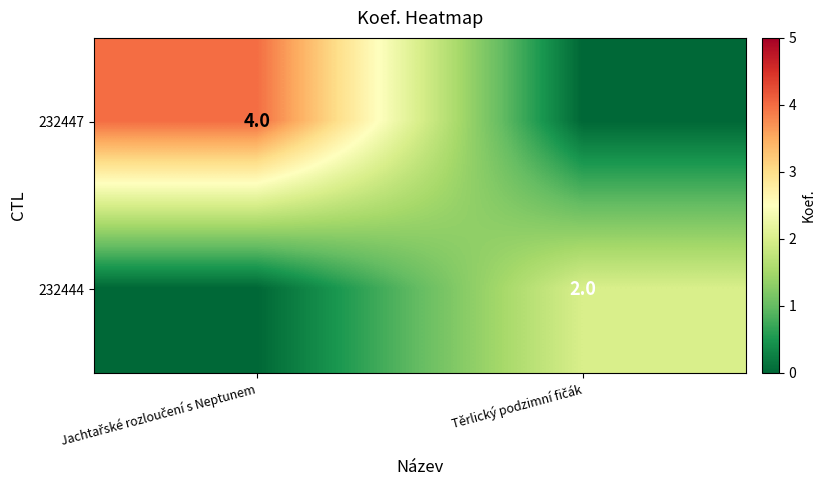

True or false: 232447 has a value of 6 at Jachtařské rozloučení s Neptunem.

False